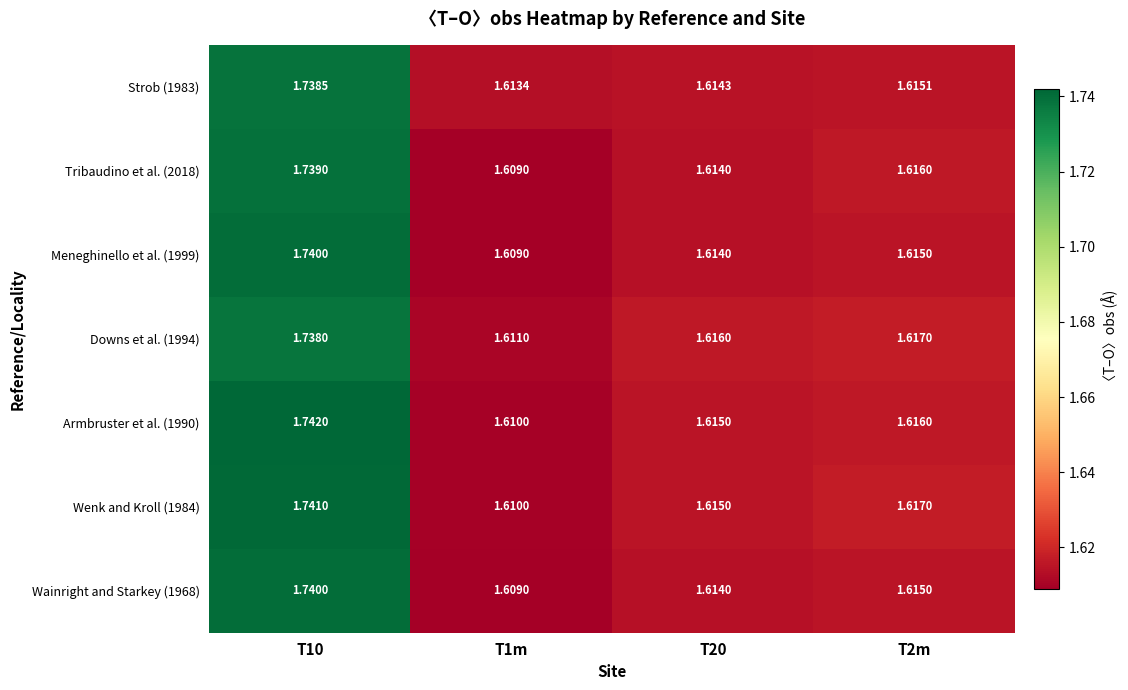

Is the value of Tribaudino et al. (2018) at T2m greater than the value of Wenk and Kroll (1984) at T10?

No